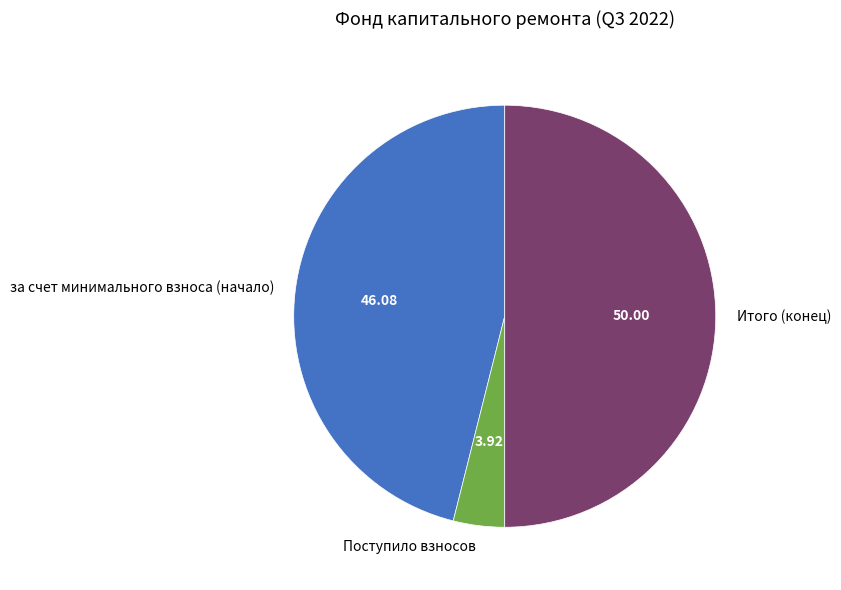

Is the sum of Поступило взносов and Итого (конец) greater than half?

Yes